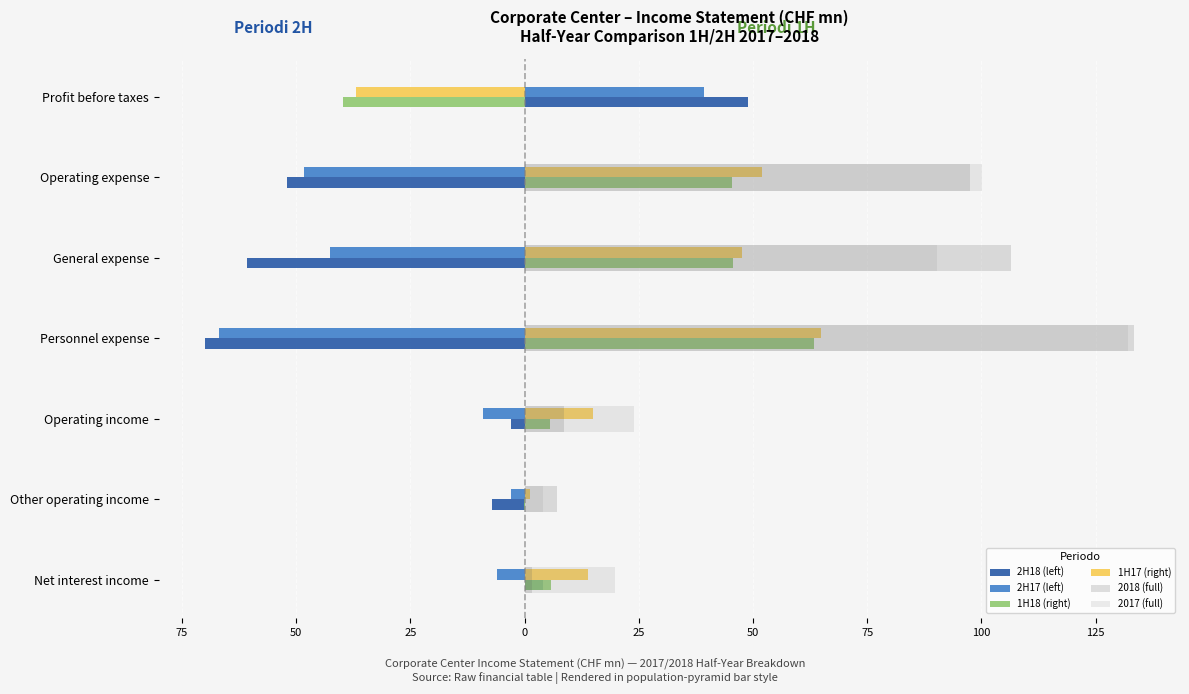

What are all the series names shown in the legend?

2H18 (left), 2H17 (left), 1H18 (right), 1H17 (right), 2018 (full), 2017 (full)